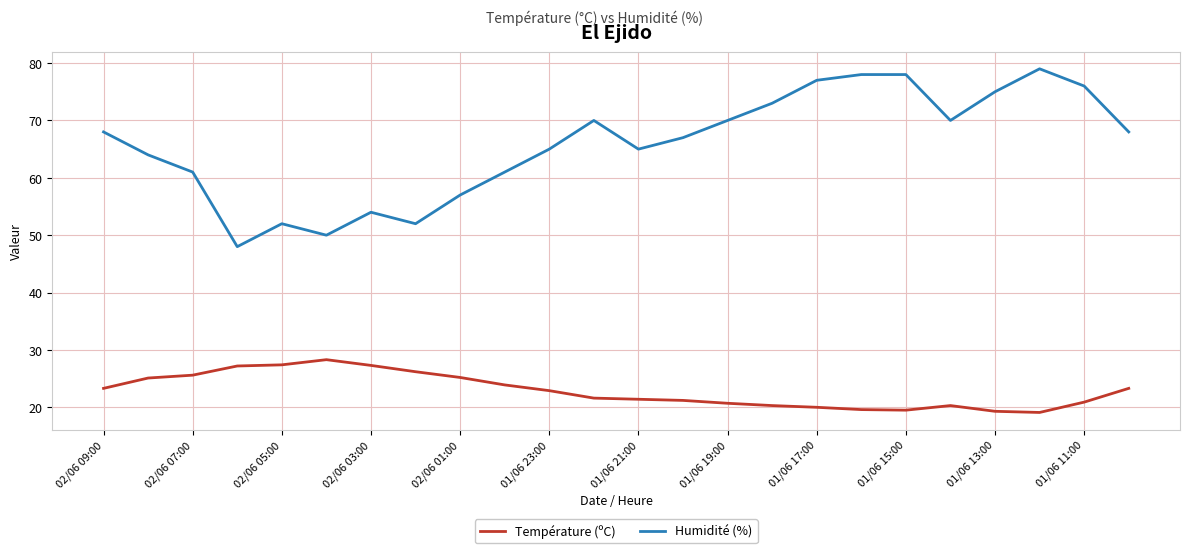

Rank the series by their average value, from lowest to highest.

Température (ºC), Humidité (%)